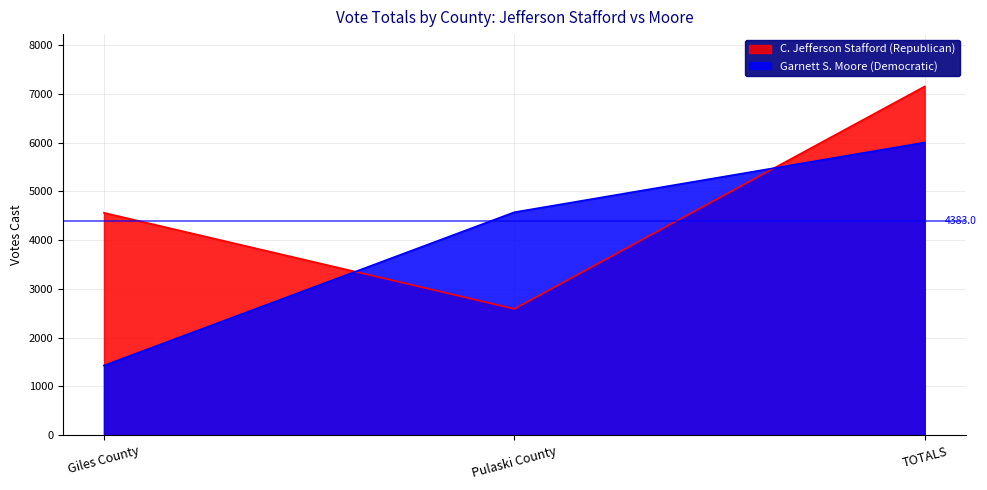

True or false: Garnett S. Moore (Democratic) has a value of 4571 at Pulaski County.

True